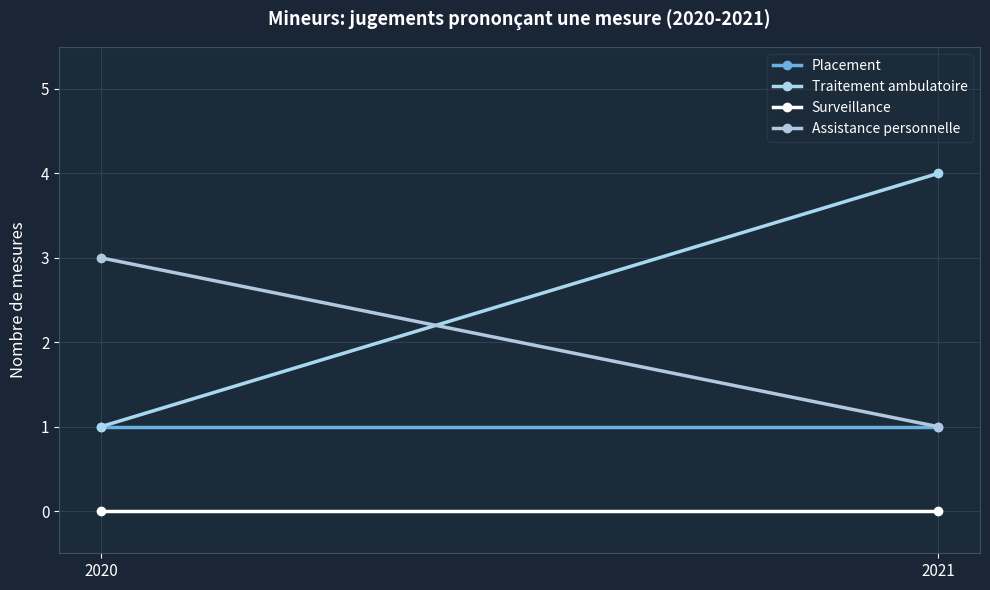

Which series changed the most between 2020 and 2021?

Traitement ambulatoire